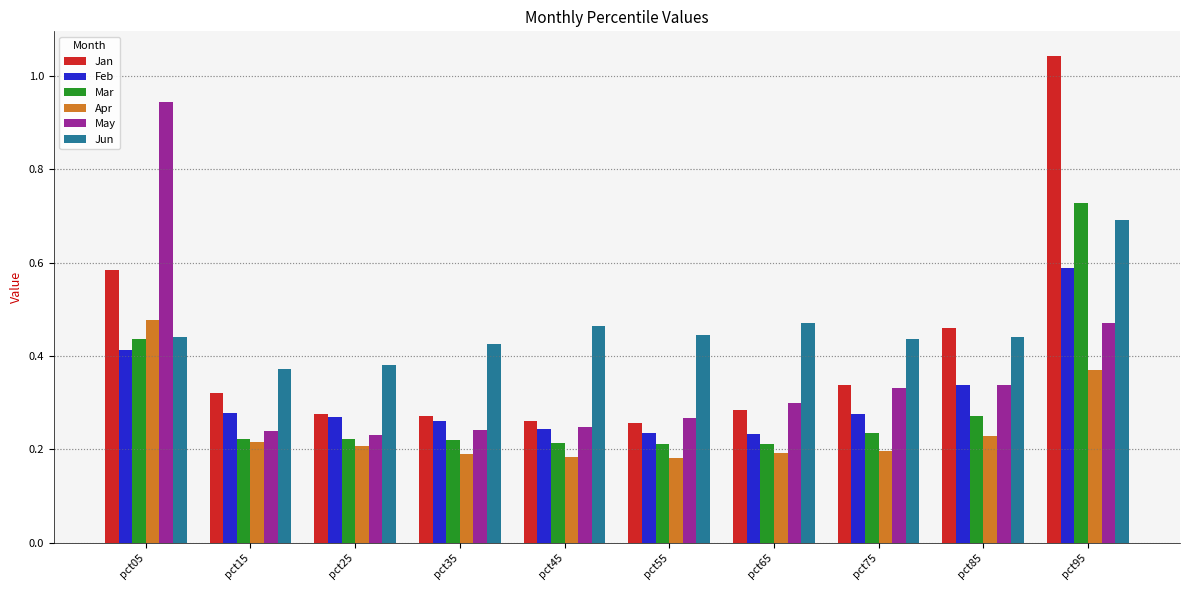

Which category has the highest value across all series?

pct95